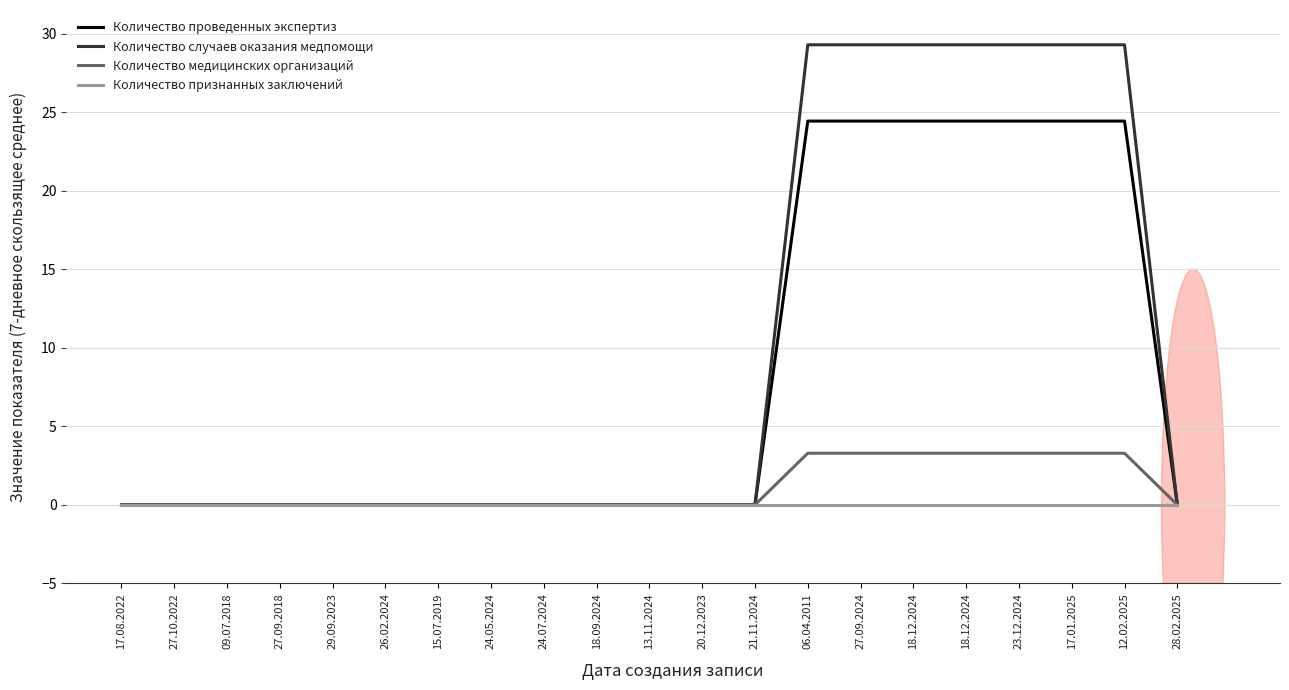

How many lines are shown in the chart?

4